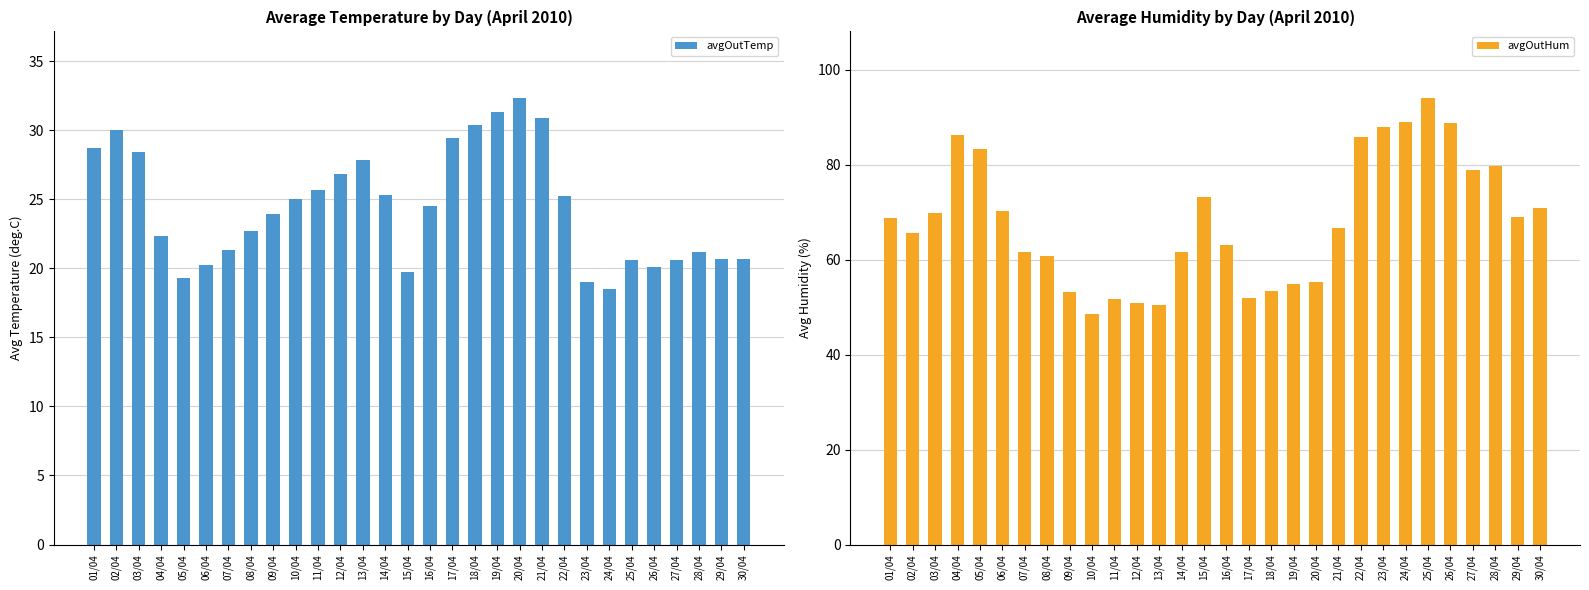

At how many categories does at least one series exceed 76?

9